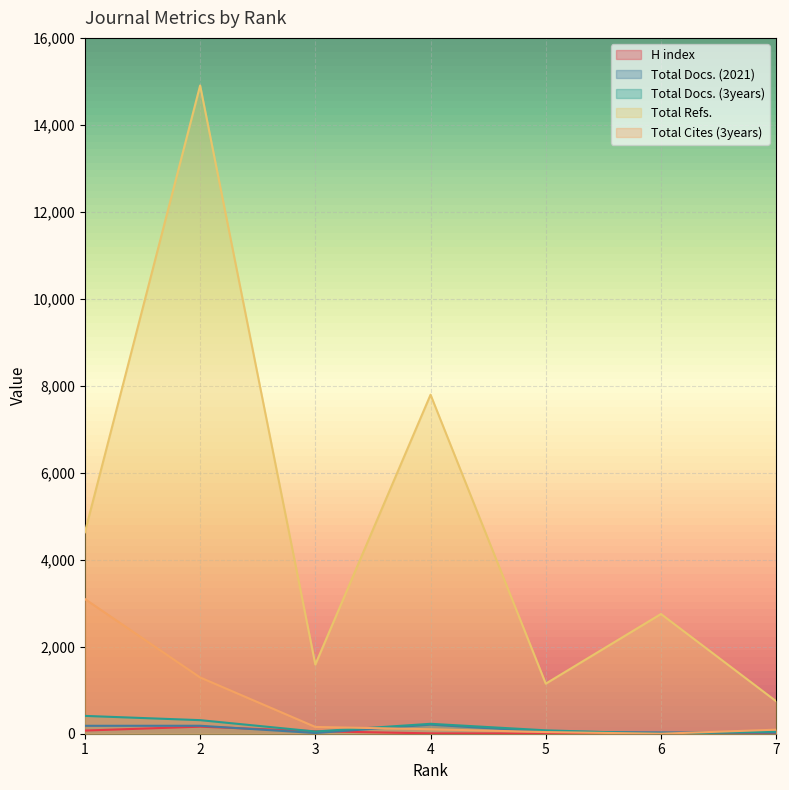

What is the value of the Total Docs. (2021) point at the 3rd from the left?

16